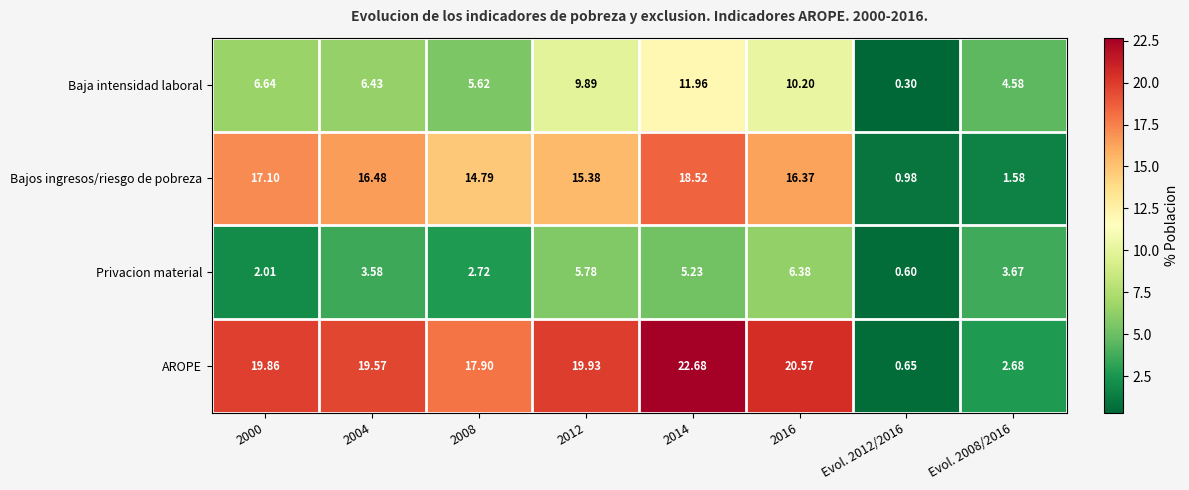

Between 2012 and 2016, which series saw the biggest shift?

Bajos ingresos/riesgo de pobreza